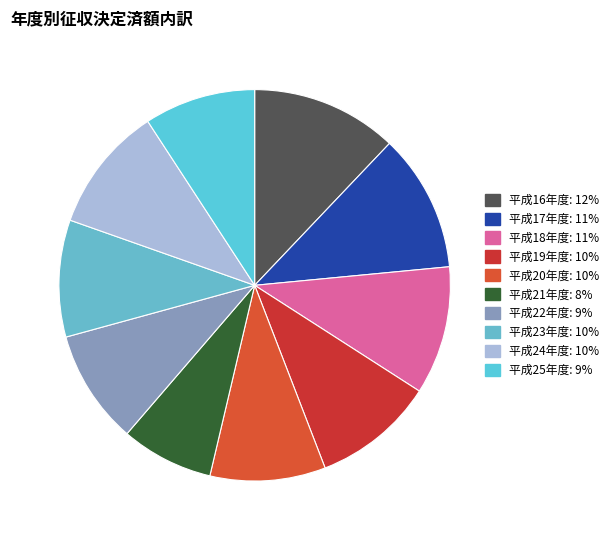

What is the largest slice in the pie chart?

平成16年度